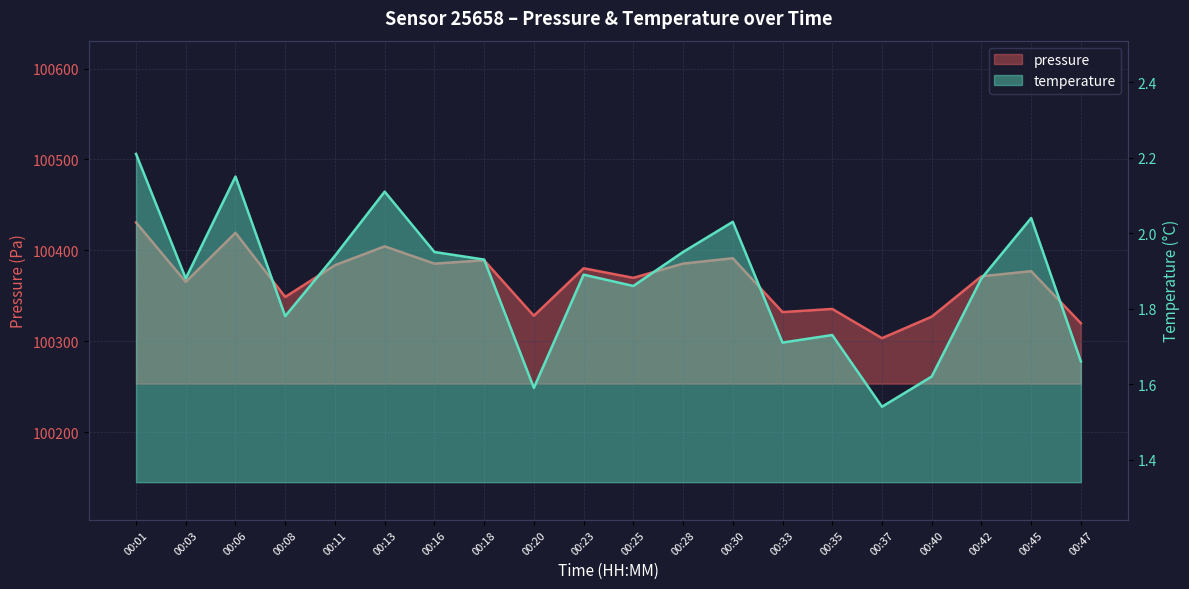

What is the spread (max minus min) of values at 00:28?

100383.4